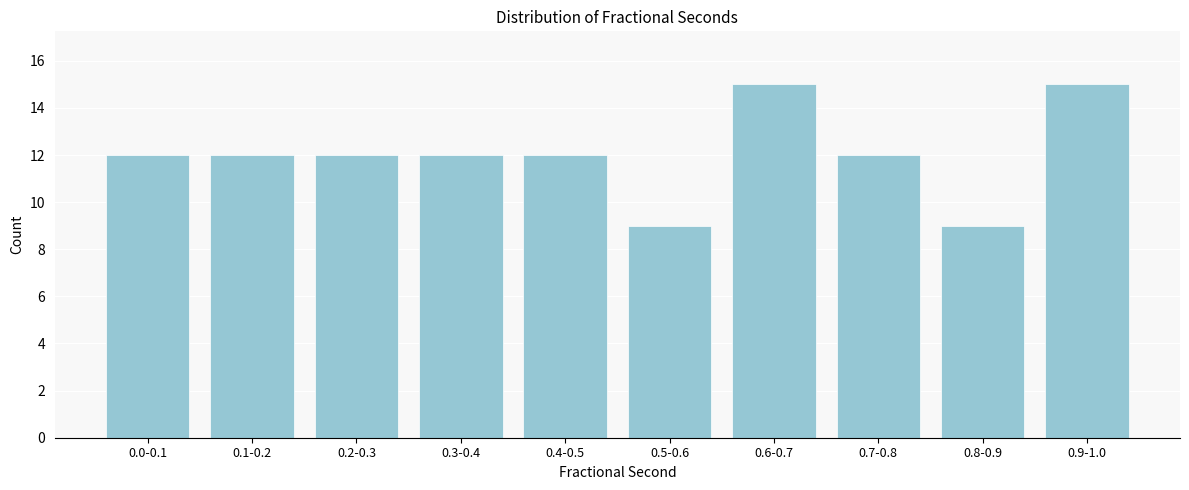

Reading left to right, transcribe all the data shown in this chart.

0.0-0.1=12	0.1-0.2=12	0.2-0.3=12	0.3-0.4=12	0.4-0.5=12	0.5-0.6=9	0.6-0.7=15	0.7-0.8=12	0.8-0.9=9	0.9-1.0=15